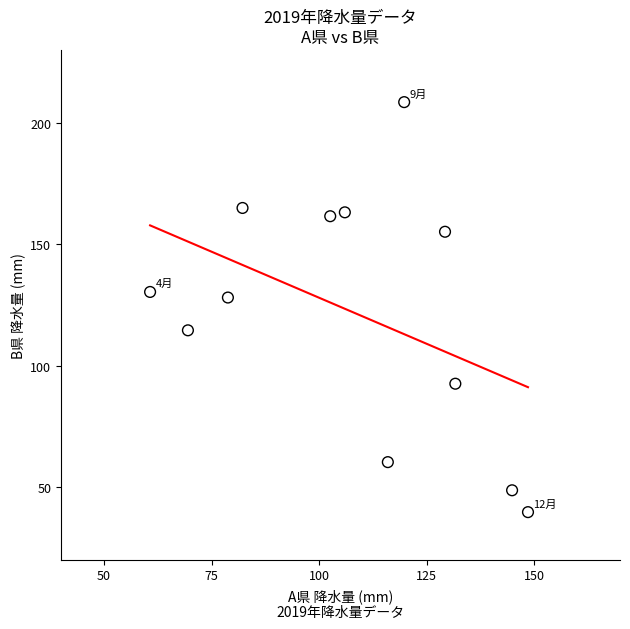

What Y value in the scatter plot is closest to 124?

128.0